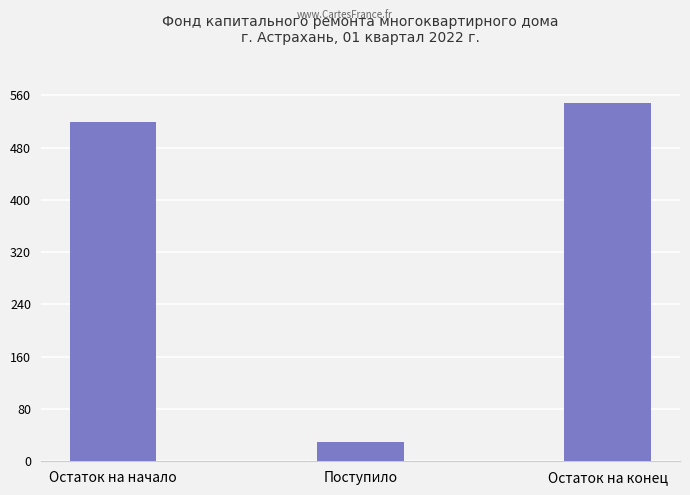

What is the greatest value displayed?

548.9